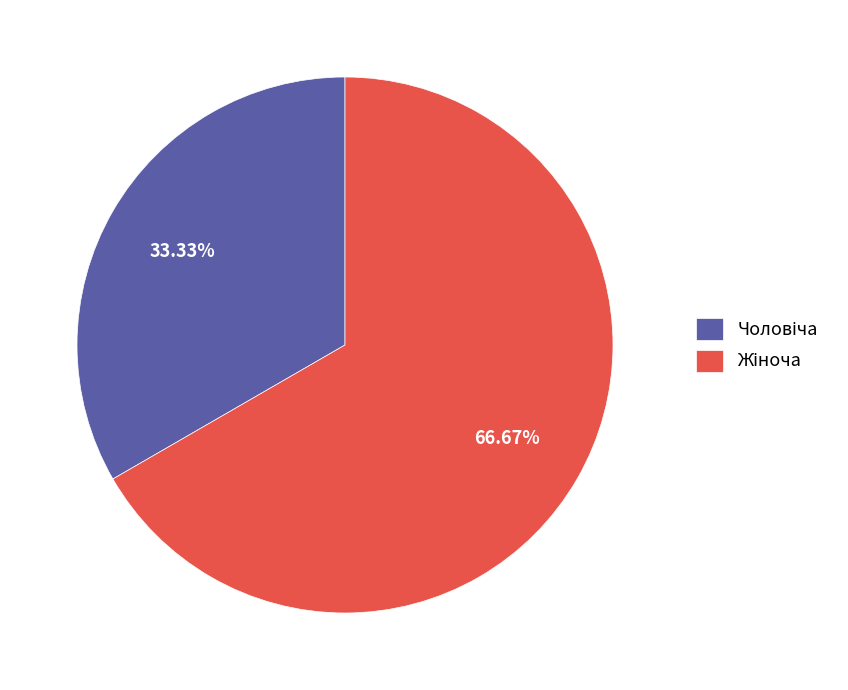

Is there any slice that represents more than half of the pie?

Yes